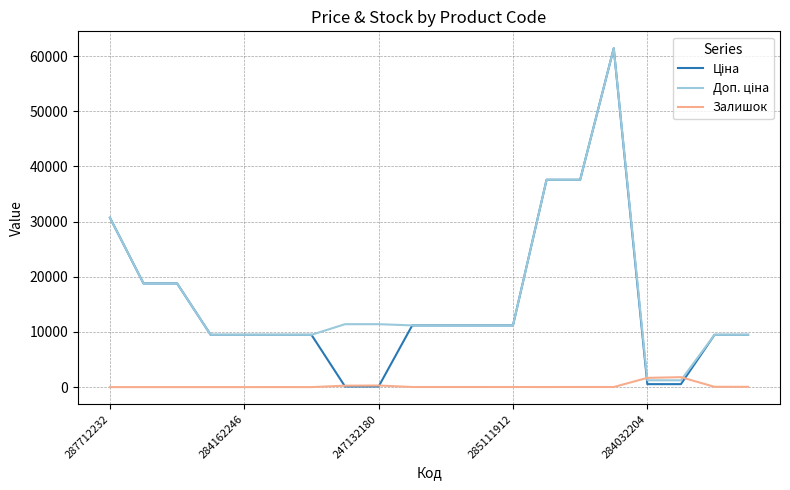

What is the highest value of the Залишок series?

1802.0